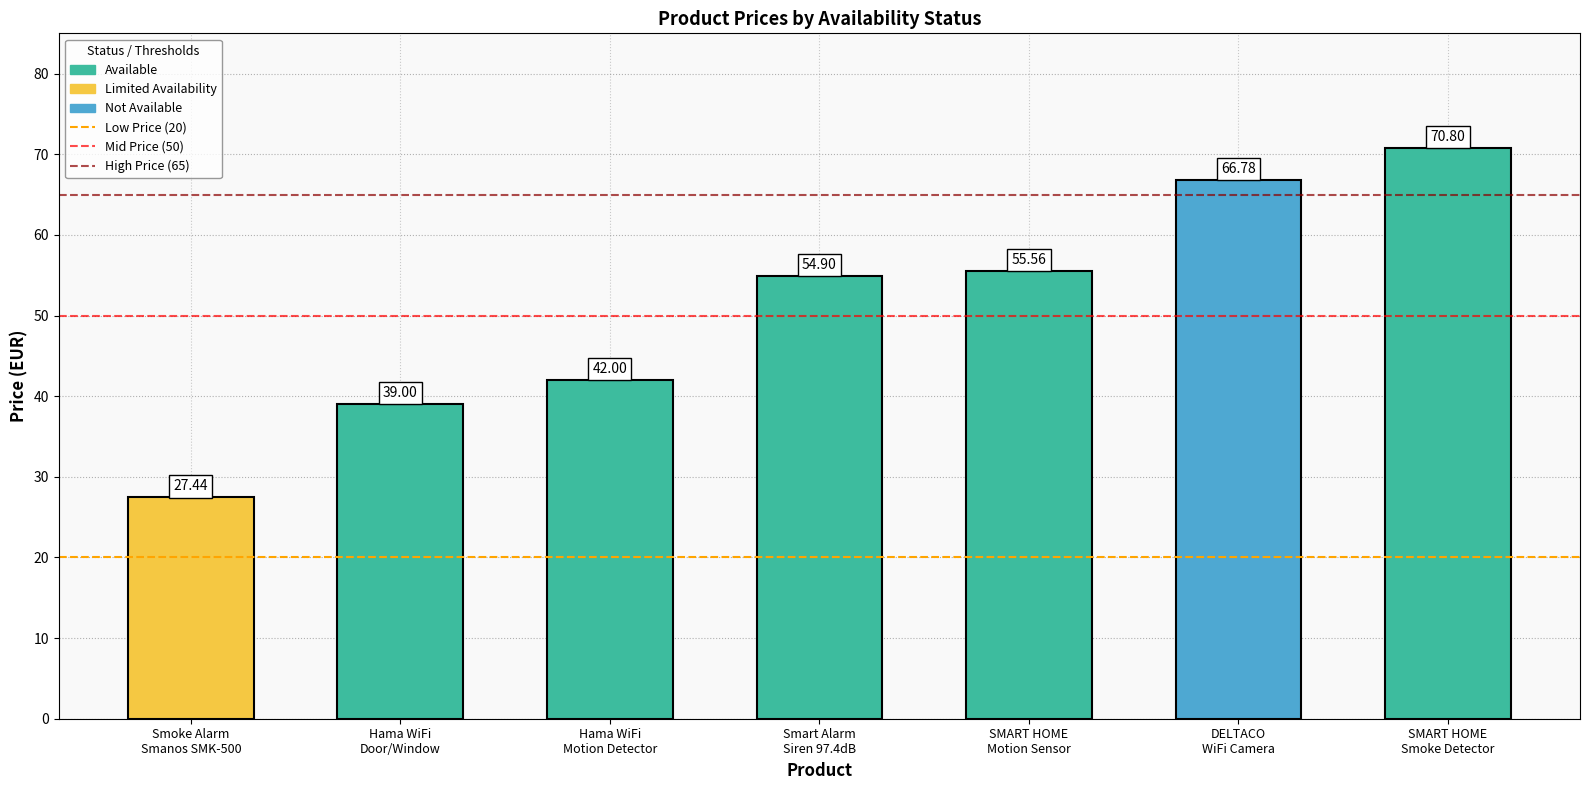

Is it true that Low Price Threshold (20) equals 10 at Smoke Alarm
Smanos SMK-500?

False